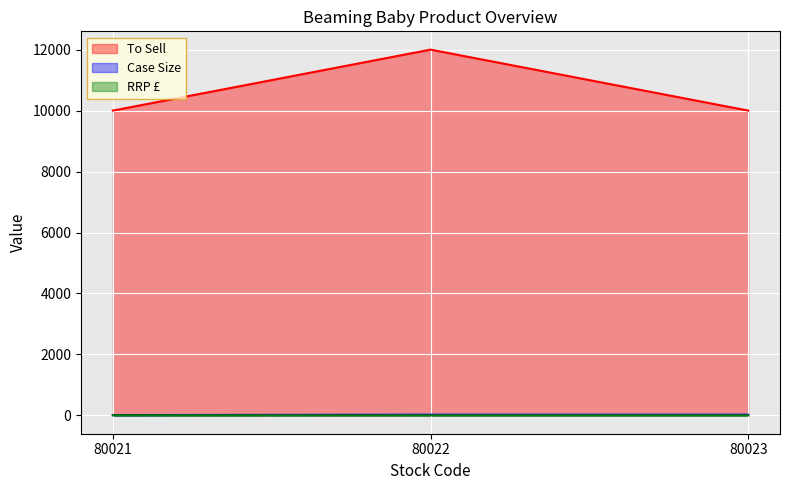

What is the difference between the highest and lowest values at 80022?

11997.5